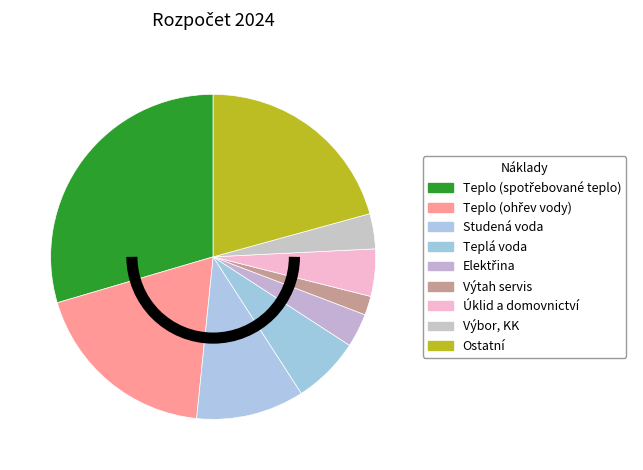

Between Ostatní and Výbor, KK, which is larger?

Ostatní